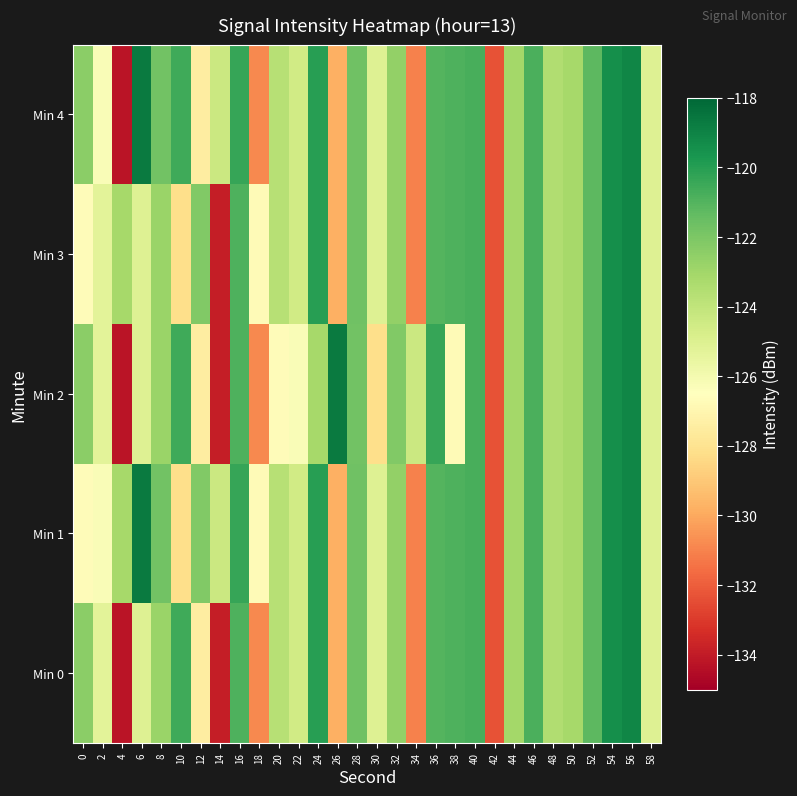

At which category does the chart reach its peak across all series?

6